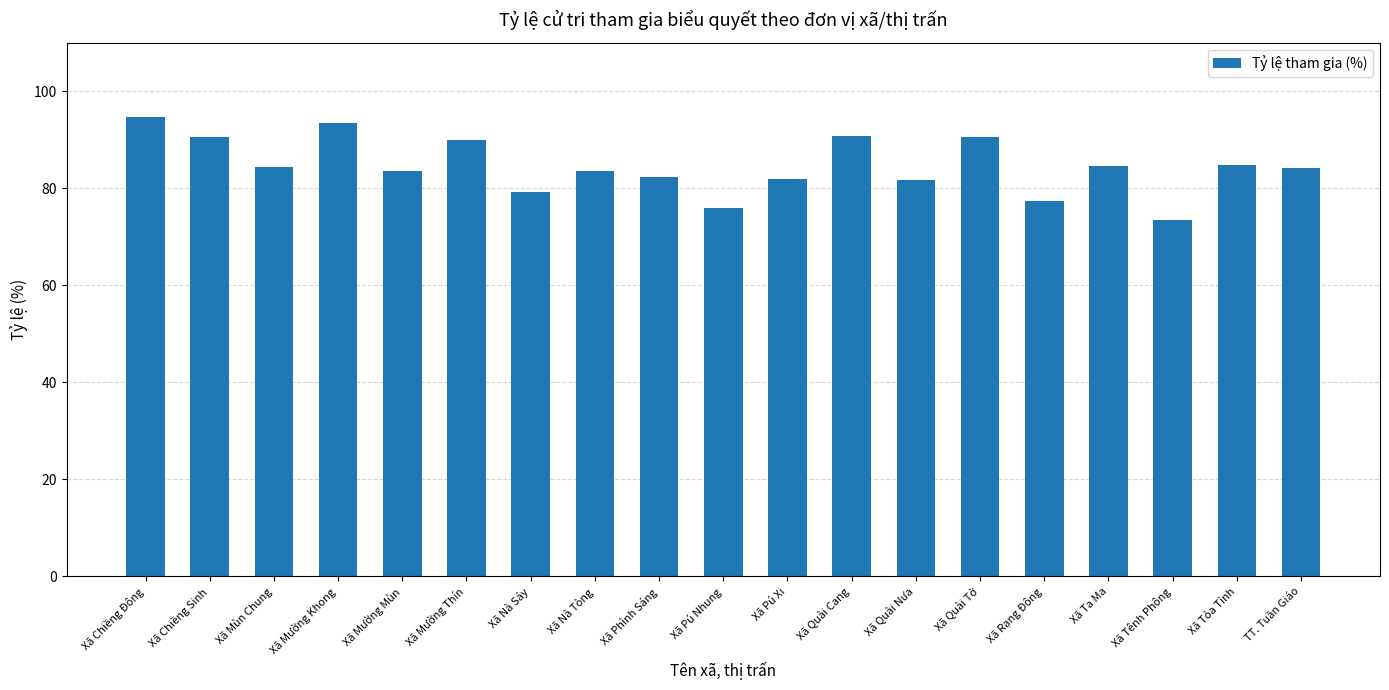

What is the smallest value displayed?

73.5